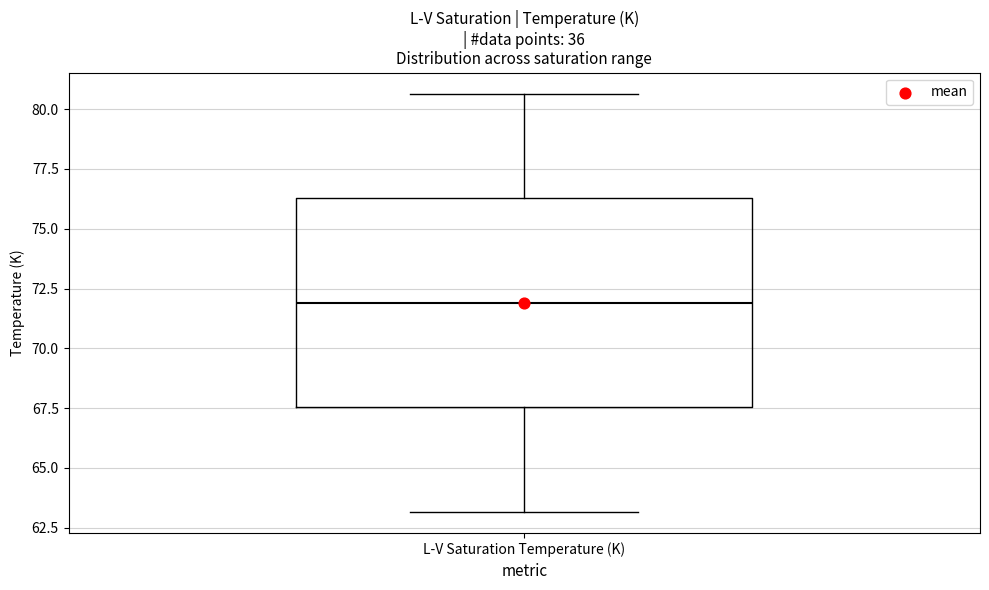

Read this box plot against the y-axis: the position of the median line, the range covered by the box, and the ends of both whiskers. The values are not printed on the chart, so give them approximately, as read against the axis.

median 72.0, box 67.5 to 76.5, whiskers 63.0 to 80.5